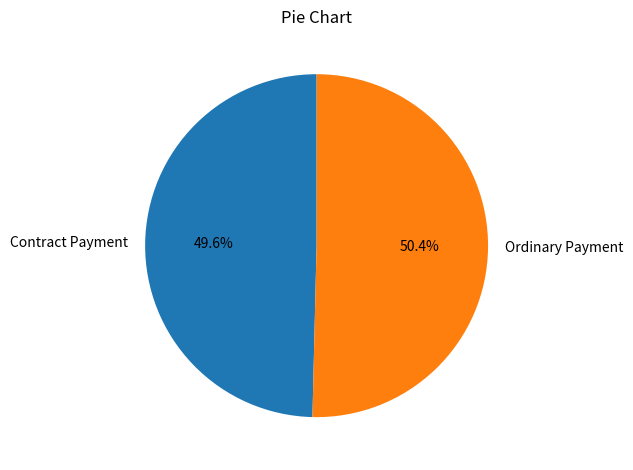

How much of the chart is everything except Ordinary Payment?

49.6%